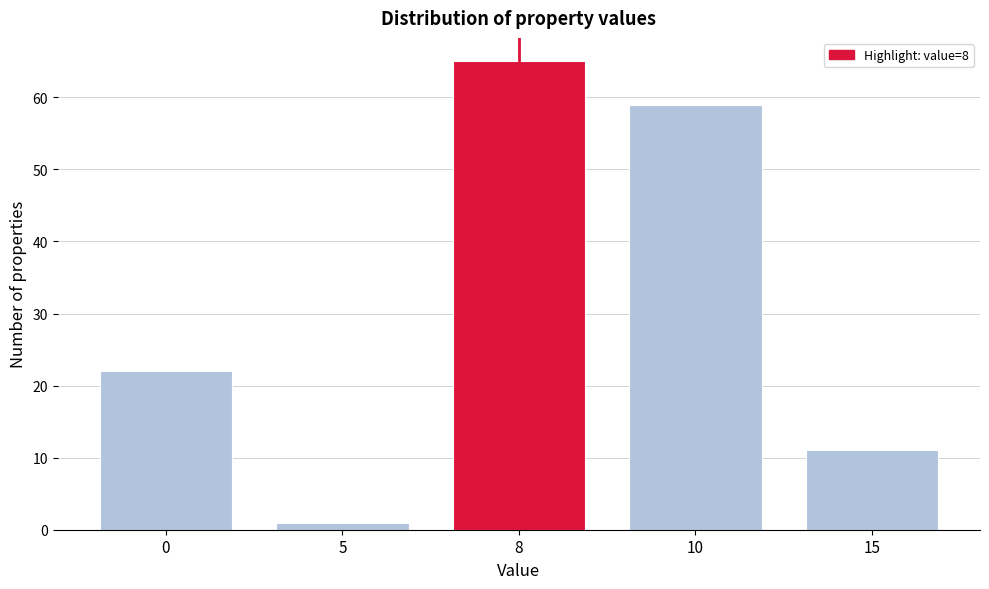

Reading left to right, list all the values displayed in this chart.

22	1	65	59	11